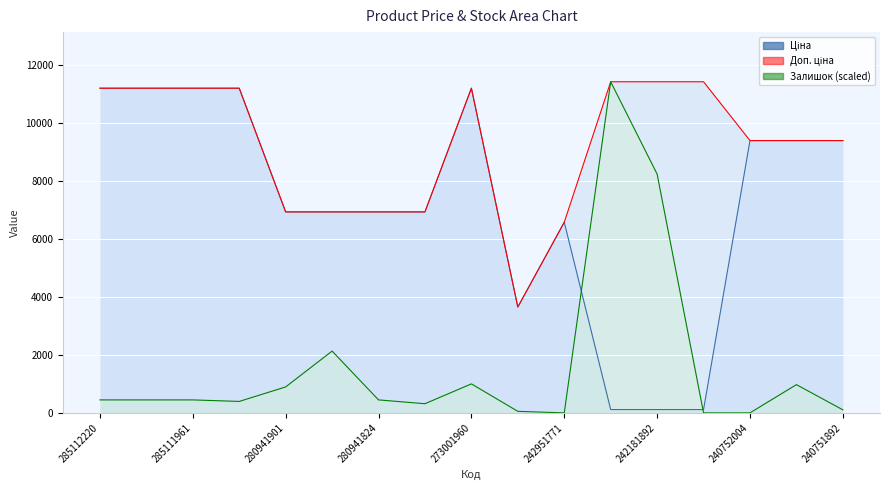

What is the value of the Залишок point at the 13th from the left?

8228.9